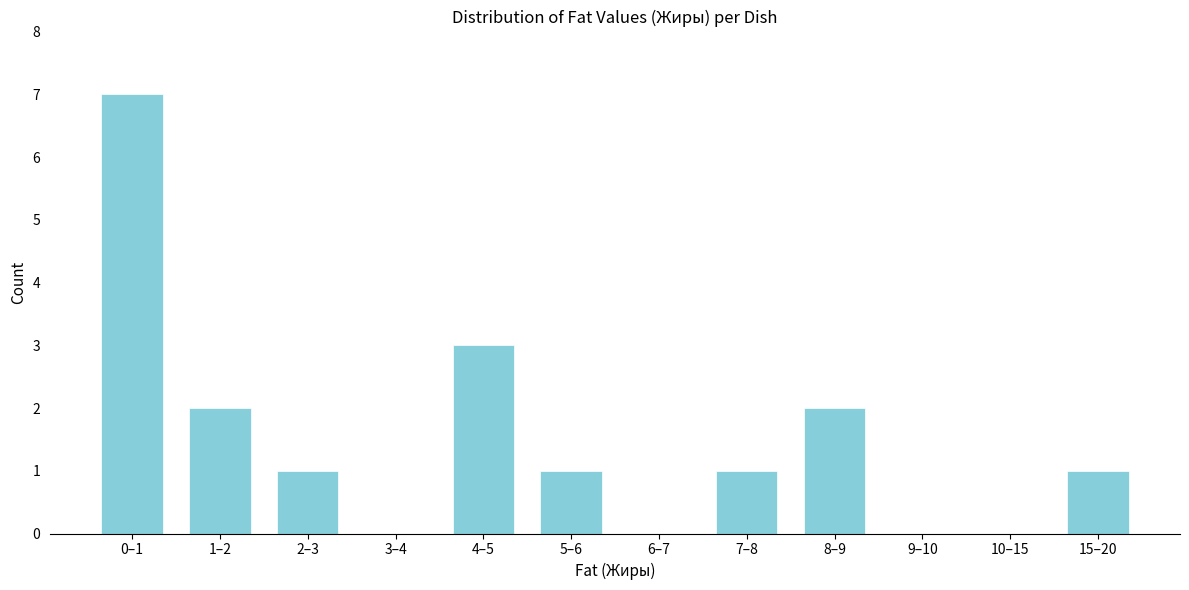

Reading left to right, what are all the values shown in this chart?

0–1=7	1–2=2	2–3=1	3–4=0	4–5=3	5–6=1	6–7=0	7–8=1	8–9=2	9–10=0	10–15=0	15–20=1